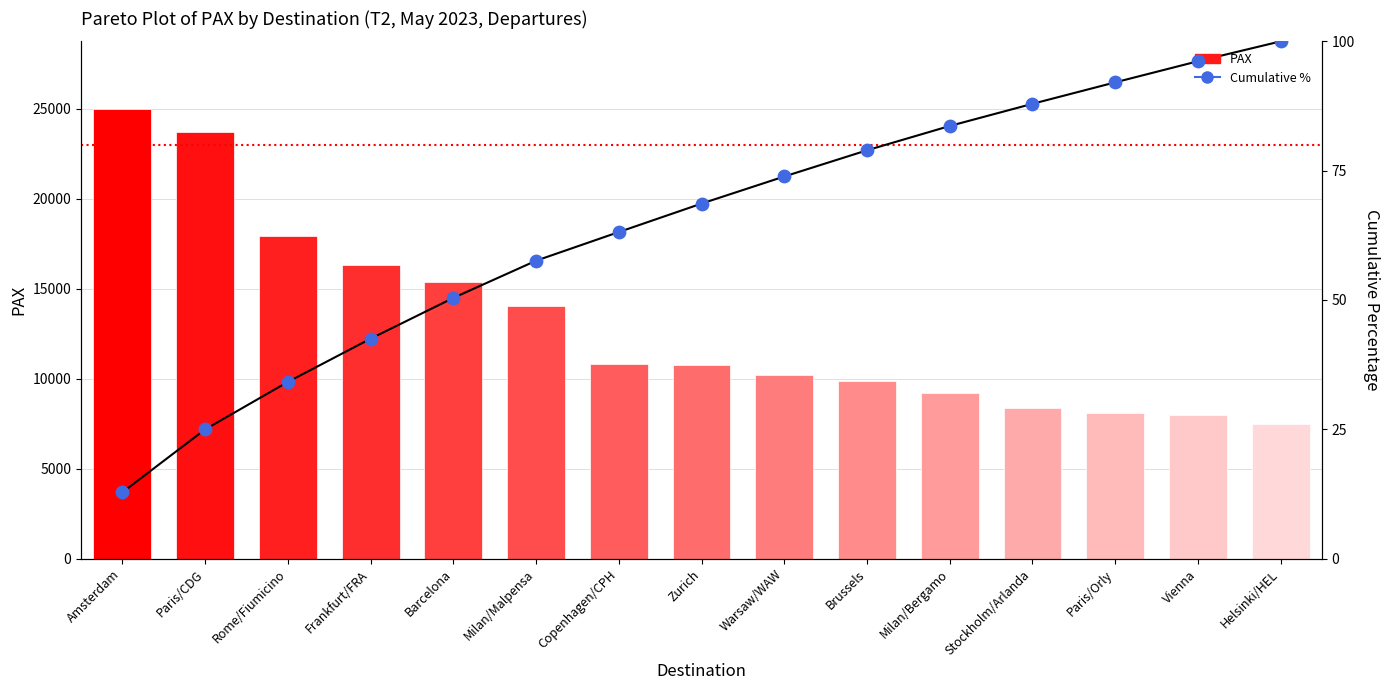

At how many categories does at least one series exceed 12487?

11